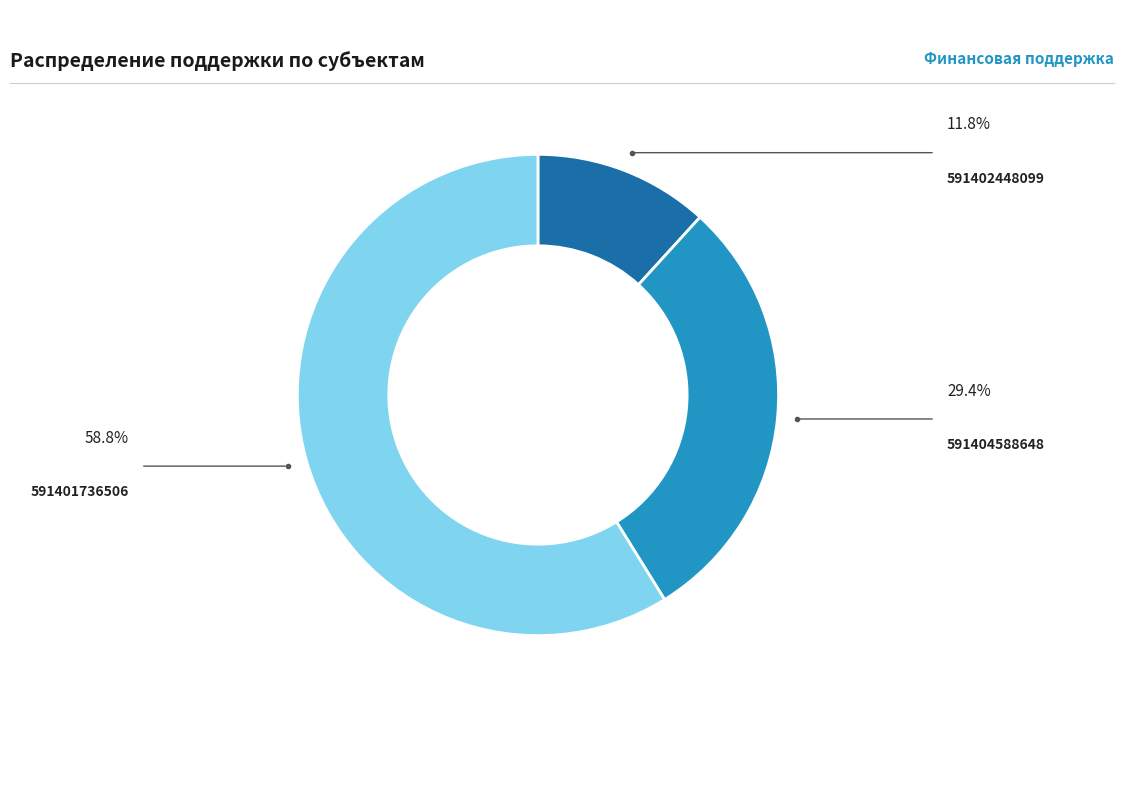

To the nearest percent, what is the combined percentage of 591402448099 and 591404588648?

41%